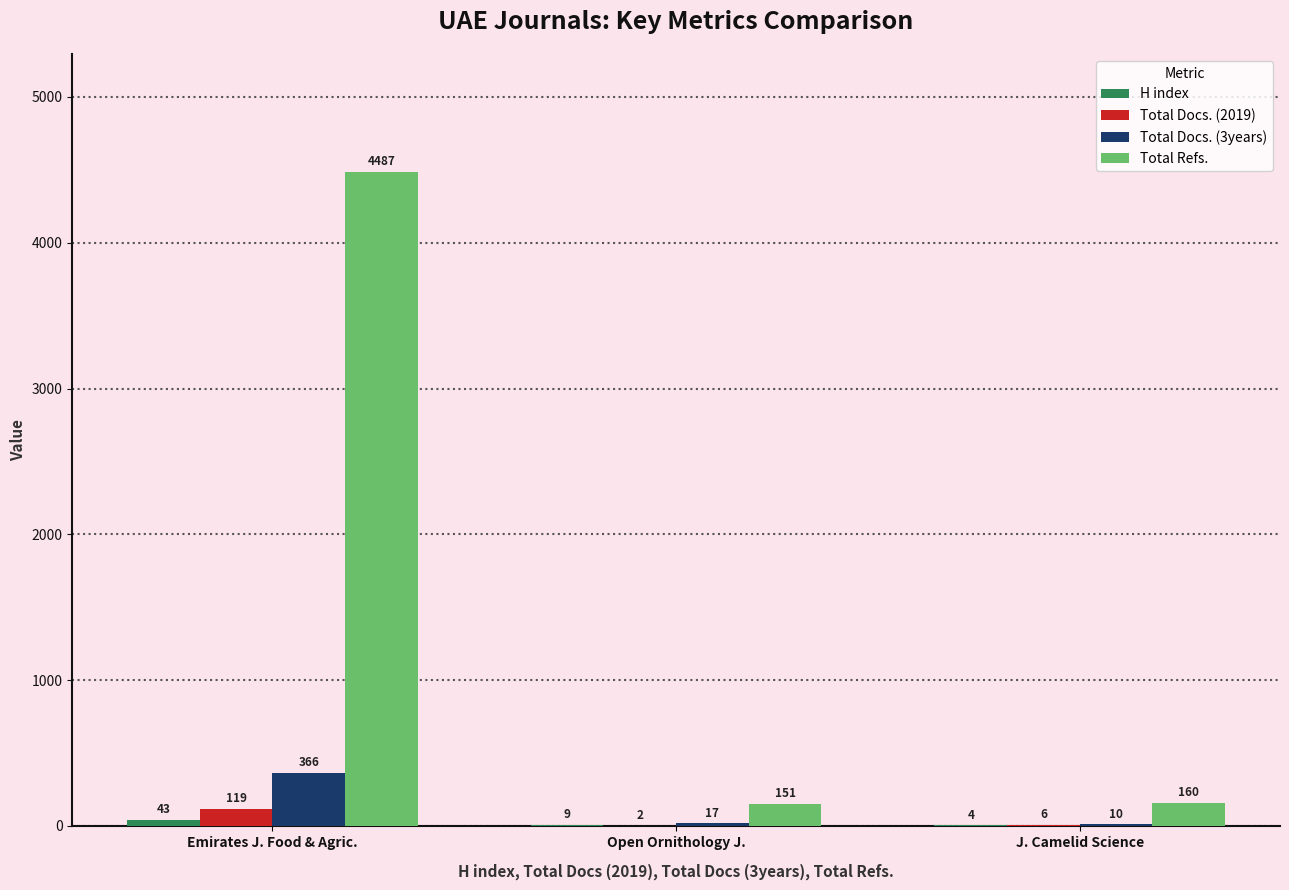

Which label corresponds to the largest value in the chart?

Emirates J. Food & Agric.